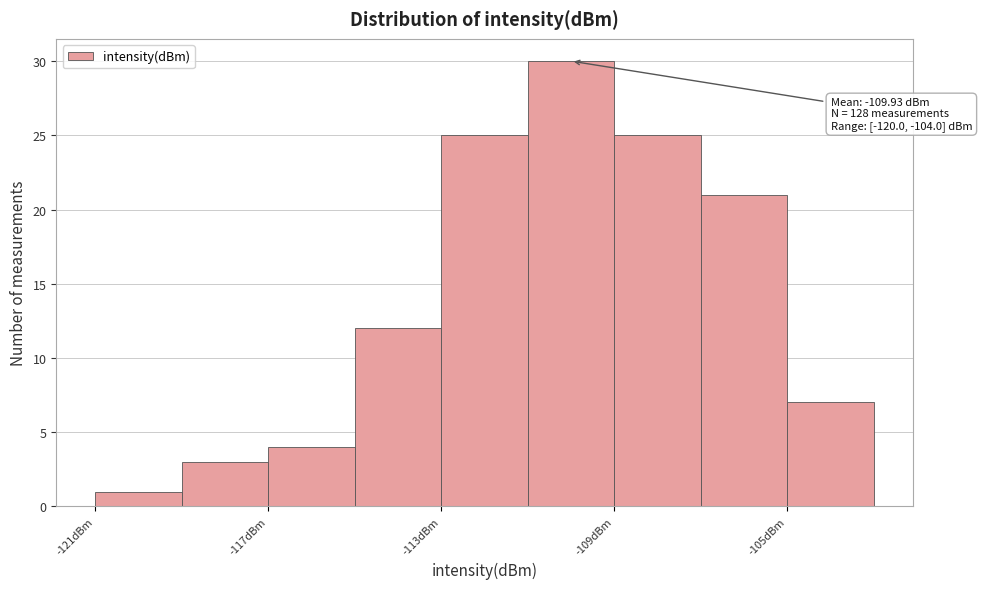

Which range on the x-axis has the tallest bar?

-111 to -109